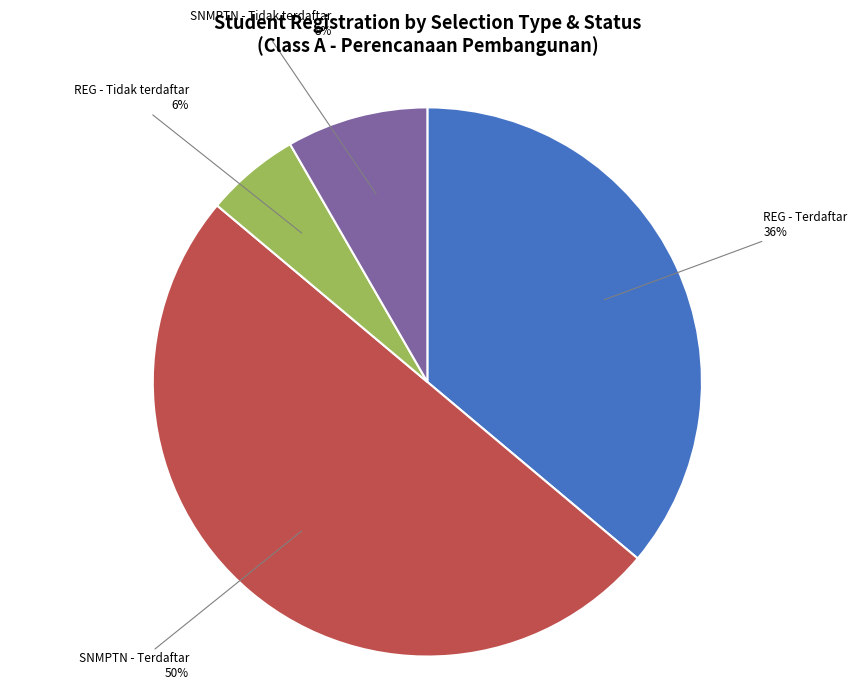

To the nearest percent, what portion does SNMPTN - Tidak terdaftar represent?

8%